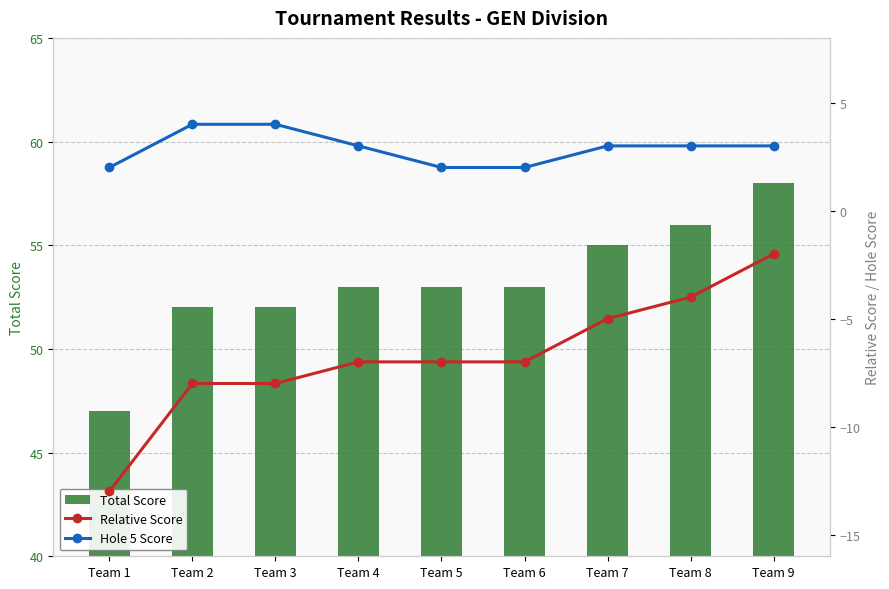

What are all the series names shown in the legend?

Total Score, Relative Score, Hole 5 Score